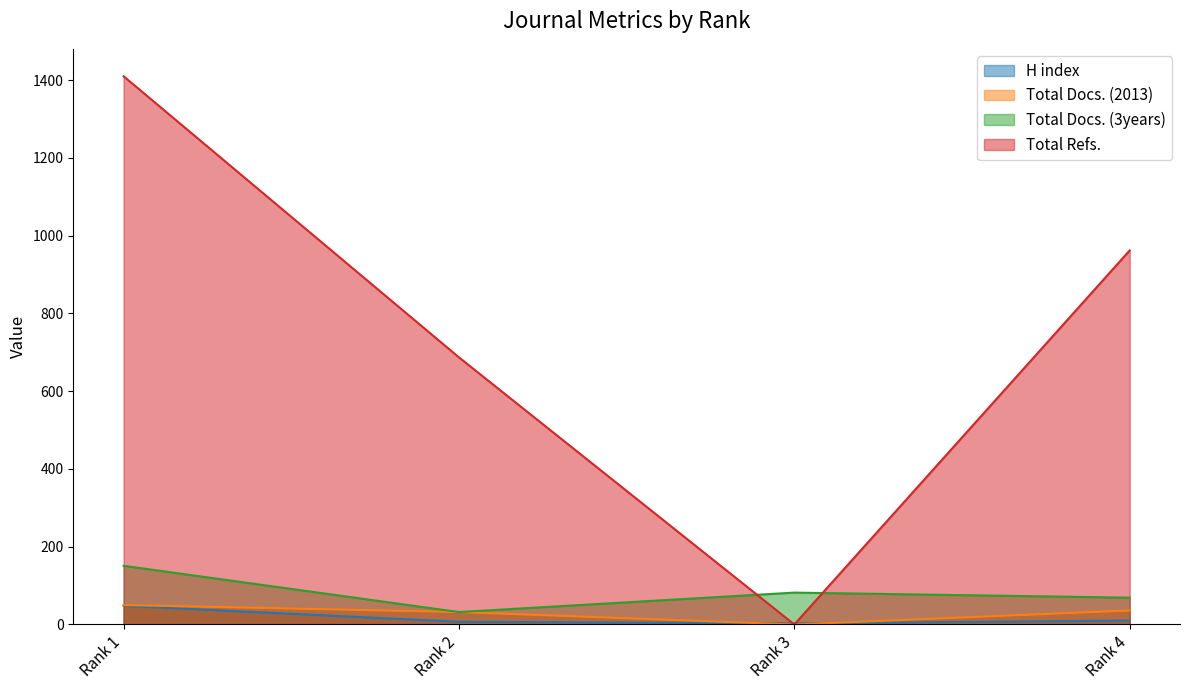

In Total Refs., how many points are lower than both neighbors (excluding endpoints)?

1